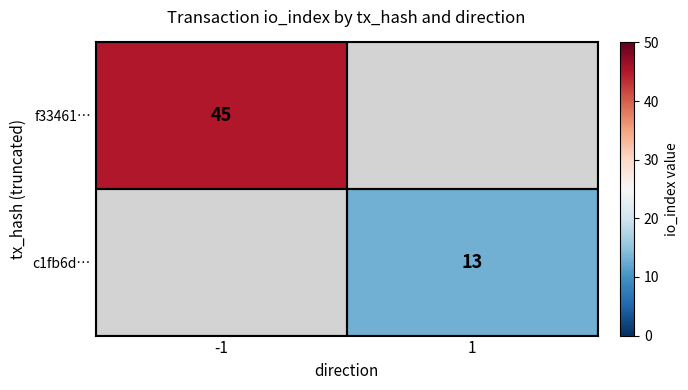

The value of f33461… at -1 is 59. True or false?

False